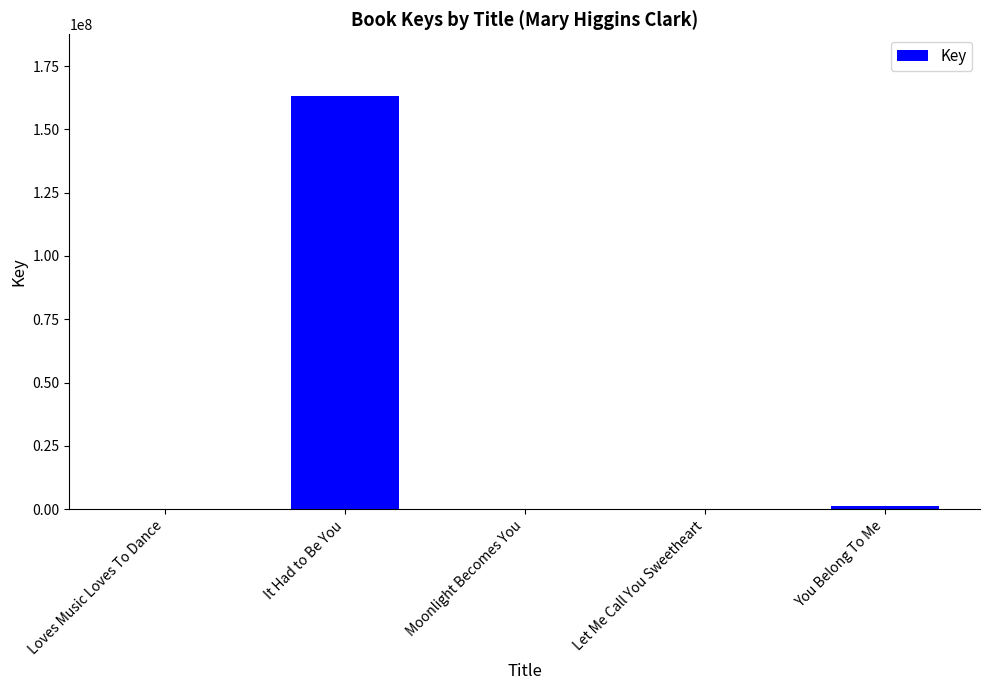

What is the maximum value shown in the chart?

163068395